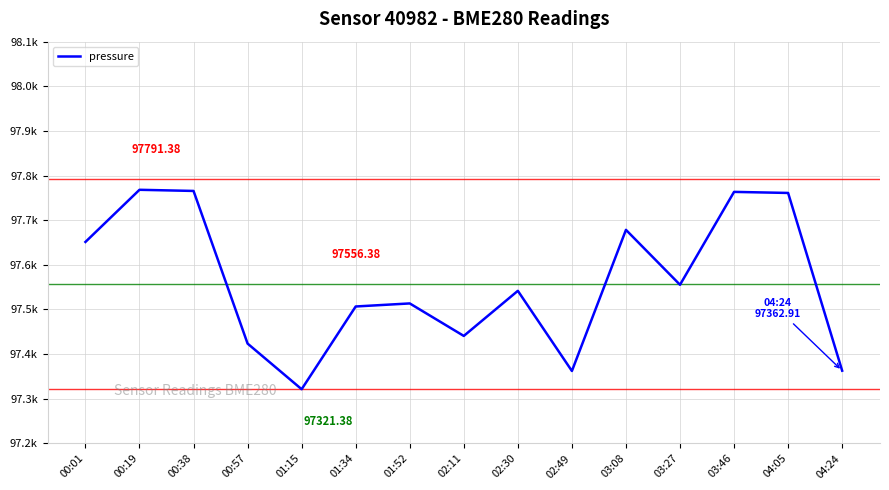

Does the chart have visible grid lines?

Yes